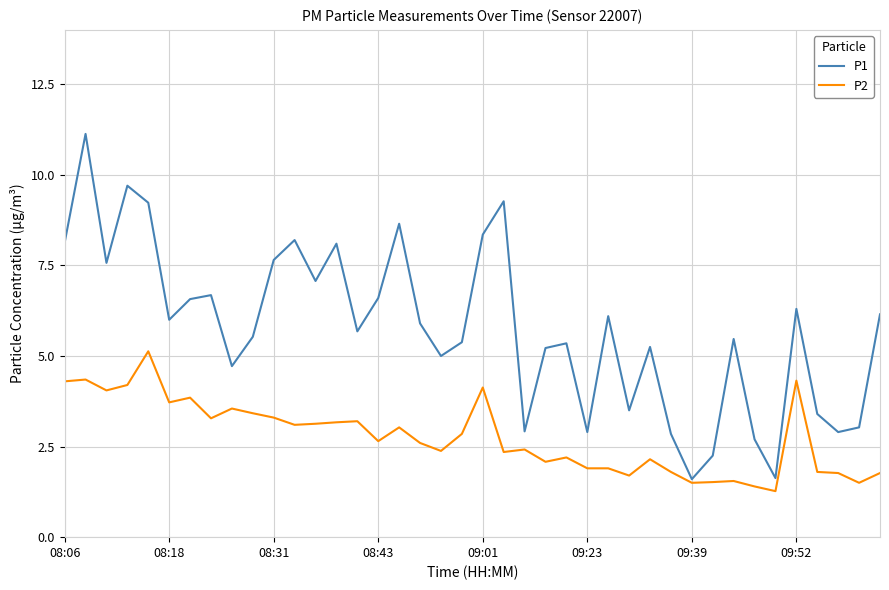

Rank the series by their maximum value, from lowest to highest.

P2, P1